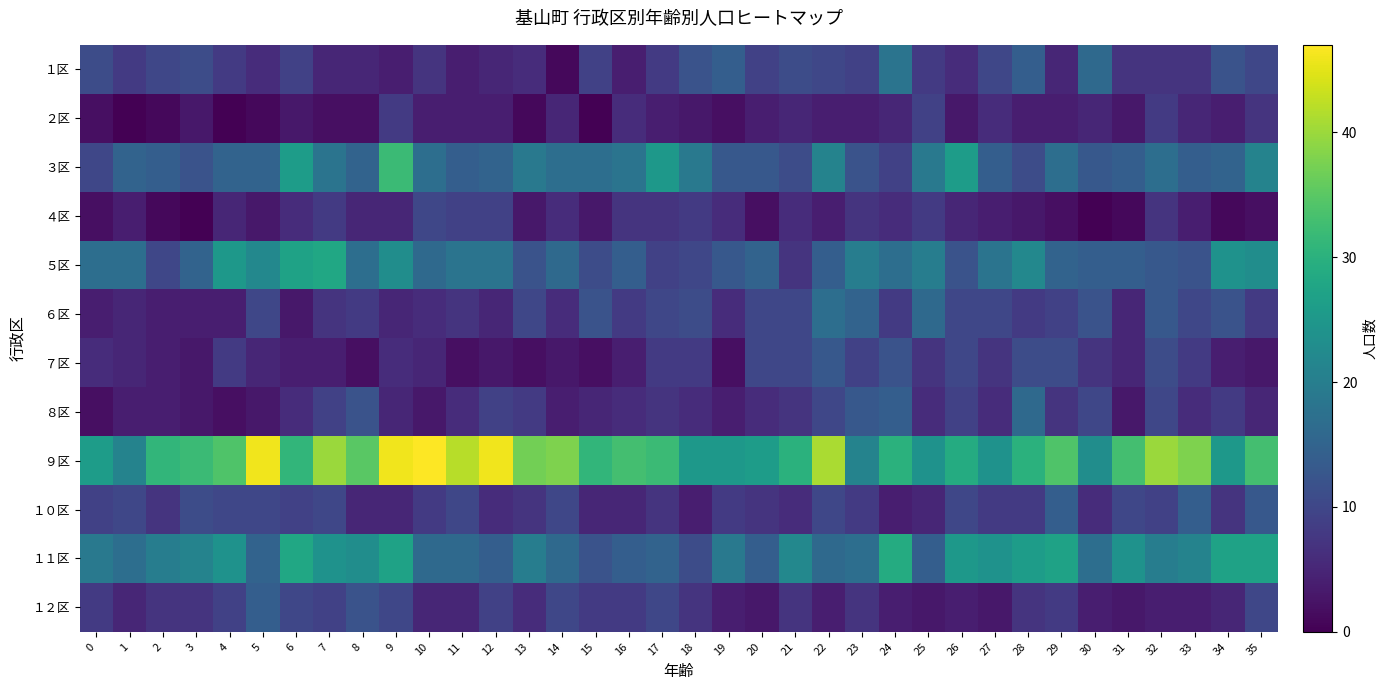

Reading left to right, extract all data points from this chart.

１区: 0=11	1=8	2=10	3=11	4=8	5=6	6=9	7=5	8=5	9=4	10=7	11=4	12=5	13=6	14=1	15=9	16=4	17=8	18=12	19=14	20=9	21=11	22=10	23=9	24=18	25=8	26=6	27=10	28=14	29=5	30=16	31=7	32=7	33=7	34=12	35=10
２区: 0=2	1=0	2=1	3=3	4=0	5=1	6=3	7=2	8=2	9=8	10=4	11=4	12=4	13=1	14=5	15=0	16=6	17=4	18=3	19=2	20=4	21=5	22=4	23=4	24=5	25=9	26=3	27=6	28=4	29=4	30=5	31=3	32=8	33=5	34=4	35=7
３区: 0=10	1=15	2=14	3=12	4=15	5=15	6=26	7=18	8=15	9=32	10=17	11=14	12=15	13=19	14=17	15=17	16=18	17=25	18=19	19=13	20=13	21=11	22=21	23=12	24=9	25=19	26=26	27=14	28=11	29=17	30=13	31=14	32=17	33=14	34=15	35=21
４区: 0=2	1=4	2=1	3=0	4=5	5=3	6=6	7=8	8=5	9=5	10=10	11=9	12=9	13=3	14=6	15=3	16=7	17=7	18=8	19=6	20=2	21=6	22=4	23=7	24=6	25=8	26=5	27=4	28=3	29=2	30=0	31=1	32=7	33=4	34=1	35=2
５区: 0=17	1=17	2=10	3=15	4=25	5=22	6=27	7=28	8=17	9=23	10=16	11=18	12=18	13=12	14=16	15=11	16=14	17=9	18=10	19=13	20=15	21=7	22=14	23=20	24=17	25=20	26=12	27=18	28=22	29=15	30=14	31=14	32=13	33=12	34=24	35=23
６区: 0=4	1=5	2=4	3=4	4=4	5=10	6=3	7=7	8=8	9=5	10=6	11=7	12=5	13=10	14=6	15=12	16=8	17=10	18=11	19=6	20=10	21=10	22=17	23=15	24=8	25=16	26=10	27=10	28=8	29=9	30=12	31=5	32=13	33=10	34=12	35=8
７区: 0=6	1=5	2=4	3=3	4=8	5=5	6=4	7=4	8=2	9=6	10=5	11=2	12=3	13=2	14=3	15=2	16=4	17=8	18=8	19=2	20=10	21=10	22=13	23=9	24=12	25=7	26=10	27=7	28=11	29=11	30=7	31=5	32=11	33=8	34=4	35=3
８区: 0=2	1=4	2=4	3=3	4=2	5=3	6=6	7=9	8=12	9=5	10=3	11=6	12=9	13=8	14=4	15=5	16=6	17=7	18=6	19=4	20=6	21=7	22=10	23=13	24=14	25=6	26=9	27=6	28=16	29=7	30=10	31=3	32=10	33=6	34=8	35=5
９区: 0=26	1=21	2=31	3=32	4=34	5=46	6=31	7=40	8=35	9=46	10=47	11=42	12=46	13=37	14=38	15=31	16=33	17=32	18=25	19=25	20=26	21=30	22=41	23=21	24=30	25=24	26=29	27=24	28=30	29=34	30=23	31=33	32=40	33=38	34=25	35=33
１０区: 0=9	1=10	2=7	3=11	4=10	5=10	6=9	7=10	8=5	9=5	10=8	11=10	12=6	13=7	14=10	15=5	16=5	17=7	18=4	19=8	20=7	21=6	22=10	23=8	24=4	25=5	26=10	27=8	28=8	29=14	30=6	31=10	32=9	33=14	34=7	35=13
１１区: 0=19	1=17	2=20	3=21	4=24	5=15	6=28	7=24	8=23	9=27	10=16	11=16	12=14	13=20	14=16	15=12	16=14	17=15	18=11	19=19	20=14	21=22	22=16	23=17	24=29	25=14	26=25	27=24	28=26	29=27	30=17	31=24	32=20	33=21	34=27	35=27
１２区: 0=8	1=5	2=7	3=7	4=9	5=14	6=10	7=9	8=12	9=10	10=5	11=5	12=9	13=6	14=10	15=8	16=8	17=10	18=7	19=4	20=3	21=7	22=4	23=7	24=4	25=3	26=4	27=3	28=7	29=8	30=4	31=3	32=4	33=4	34=5	35=10